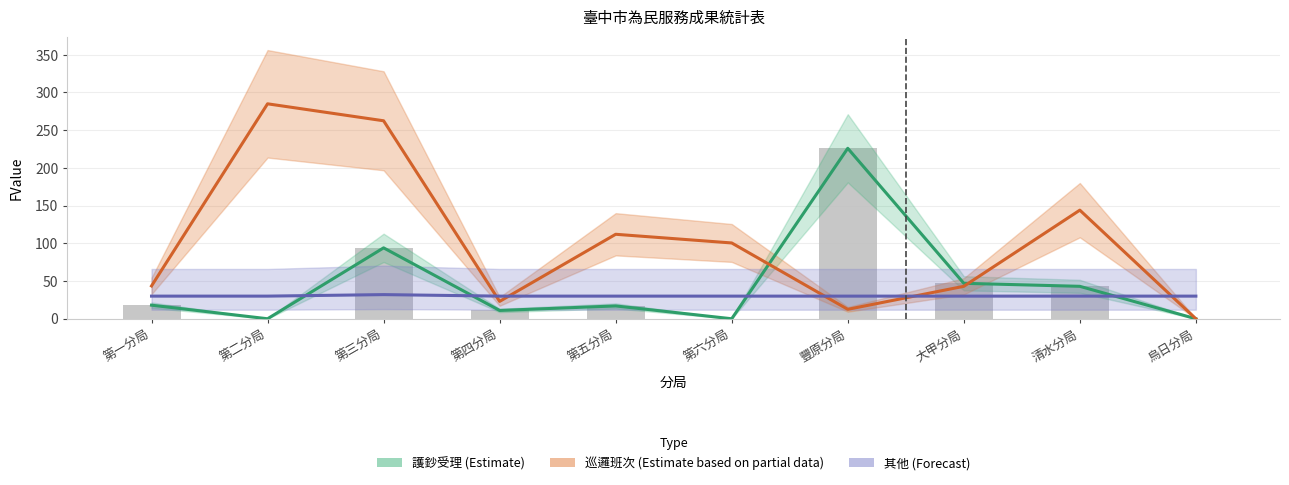

The value of 其他 (Forecast) at 清水分局 is 30.0. True or false?

True